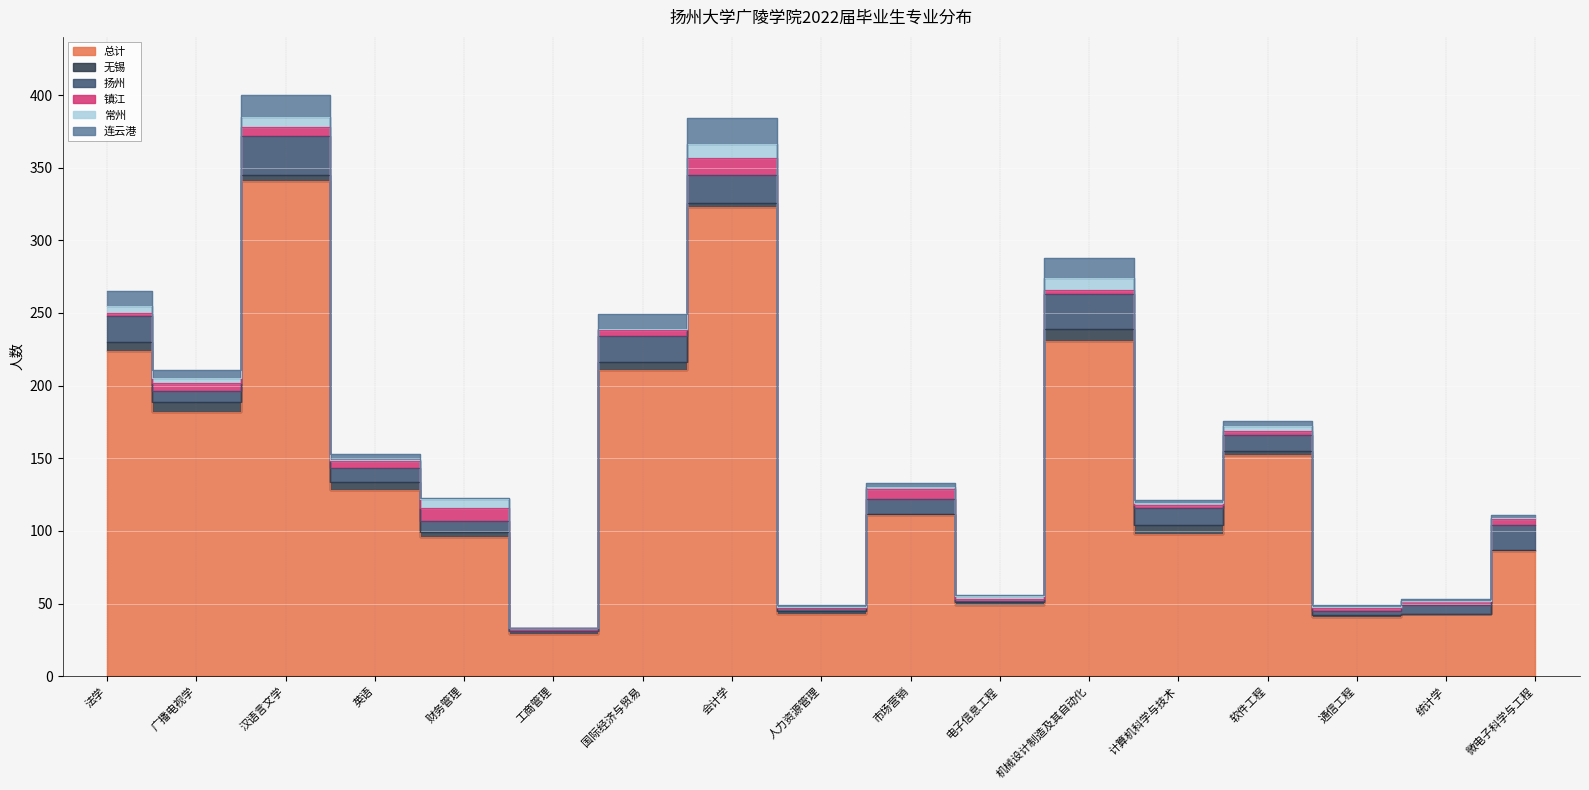

Rank the categories by 镇江 value from highest to lowest.

会计学, 财务管理, 市场营销, 广播电视学, 汉语言文学, 英语, 国际经济与贸易, 微电子科学与工程, 机械设计制造及其自动化, 软件工程, 统计学, 法学, 工商管理, 计算机科学与技术, 通信工程, 电子信息工程, 人力资源管理